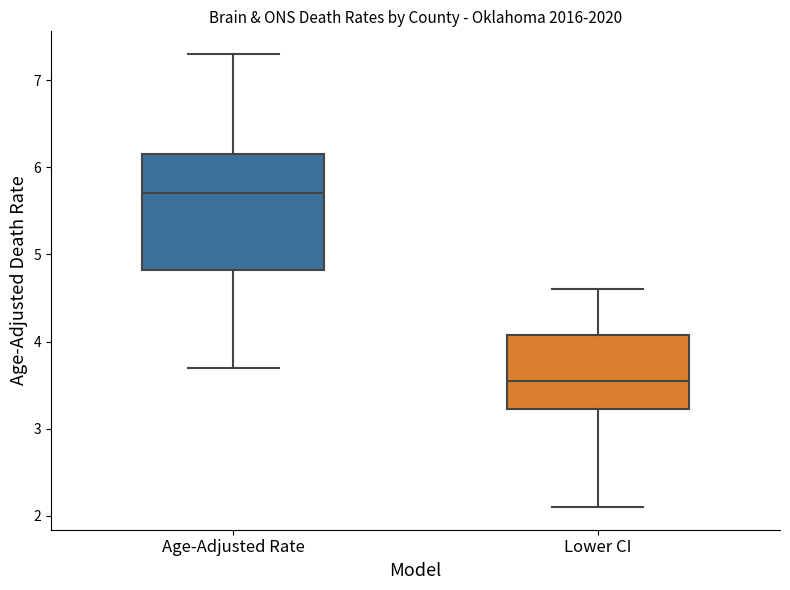

Which box has the highest median line?

Age-Adjusted Rate